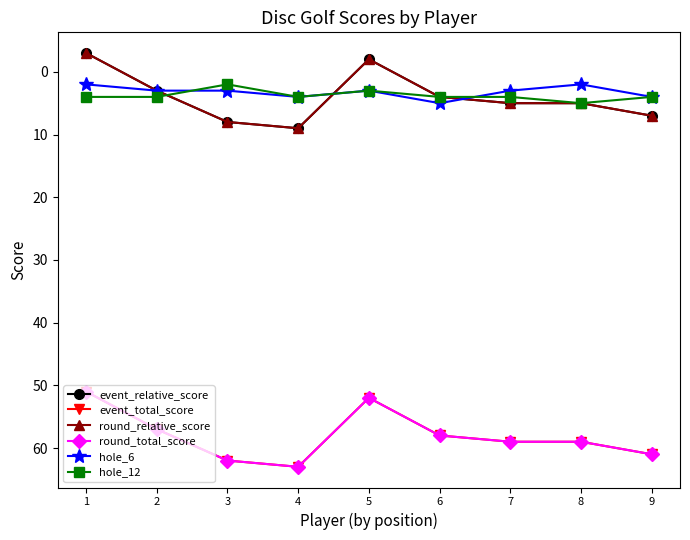

What is the total value across all series at 9?

144